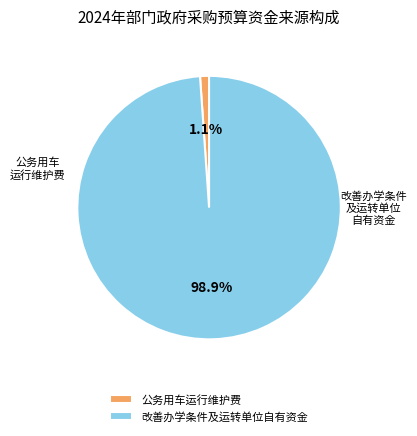

To the nearest percent, what is the combined percentage of 改善办学条件及运转单位自有资金 and 公务用车运行维护费?

100%